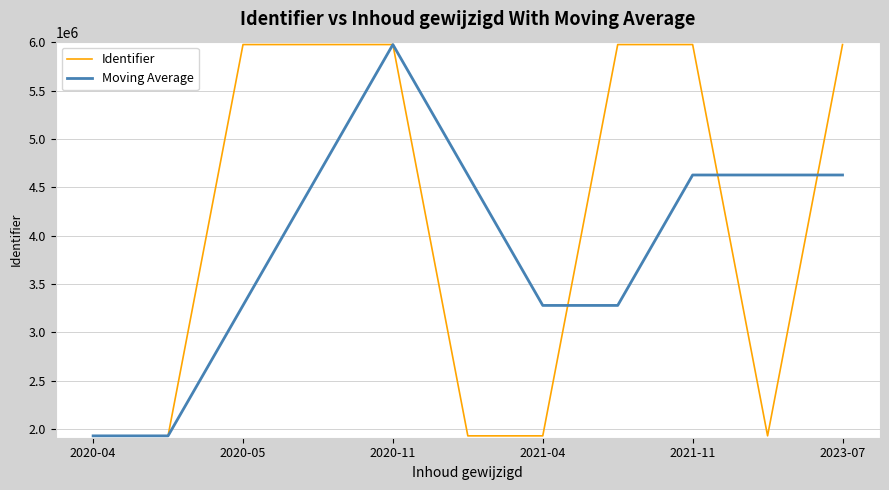

What is the lowest value of the Moving Average series?

1928044.0